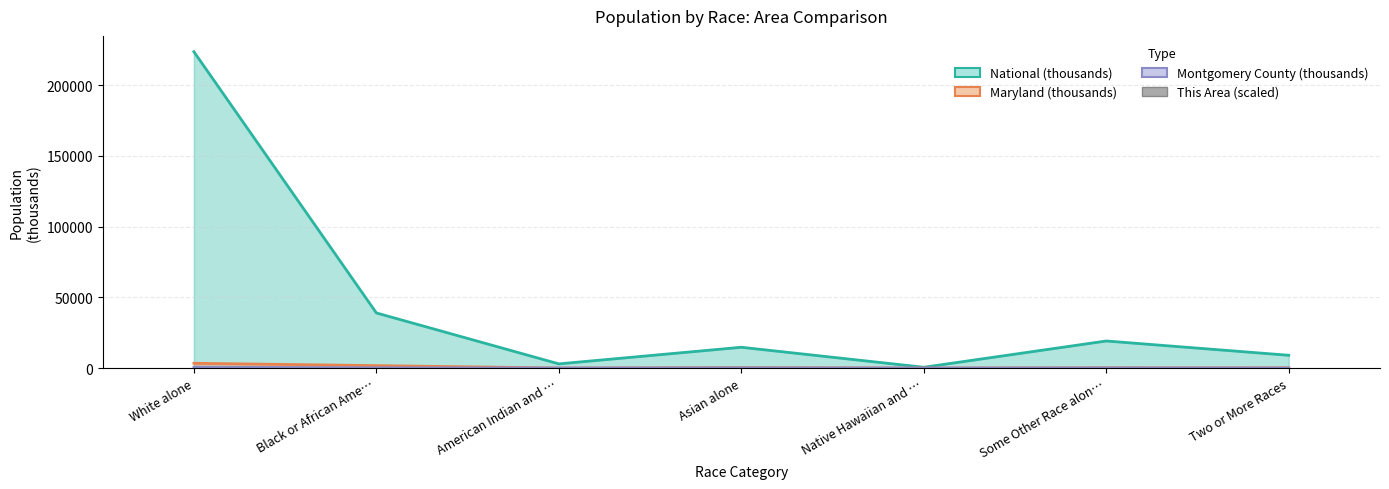

Which category has the highest value in the National (thousands) series?

White alone